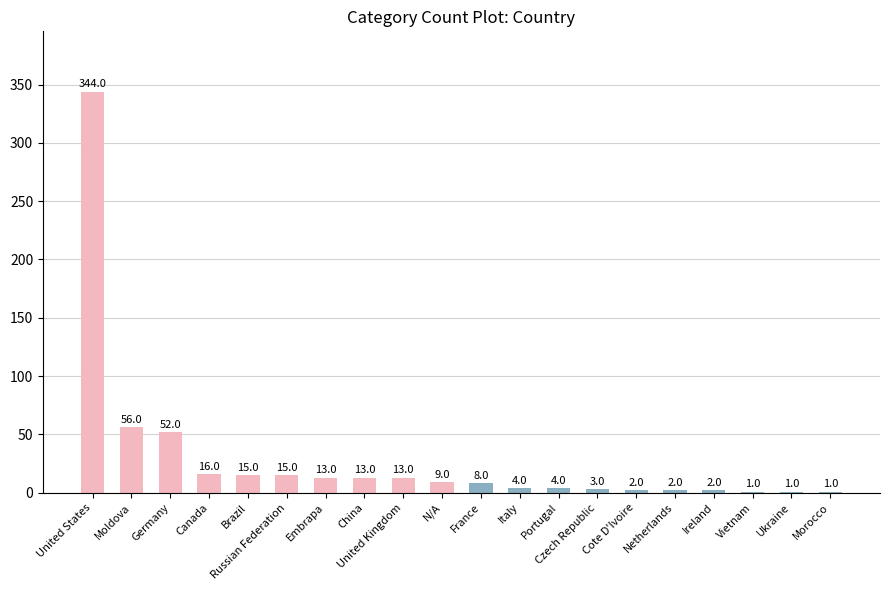

Reading right to left, list all the values displayed in this chart.

Morocco=1	Ukraine=1	Vietnam=1	Ireland=2	Netherlands=2	Cote D'Ivoire=2	Czech Republic=3	Portugal=4	Italy=4	France=8	N/A=9	United Kingdom=13	China=13	Embrapa=13	Russian Federation=15	Brazil=15	Canada=16	Germany=52	Moldova=56	United States=344